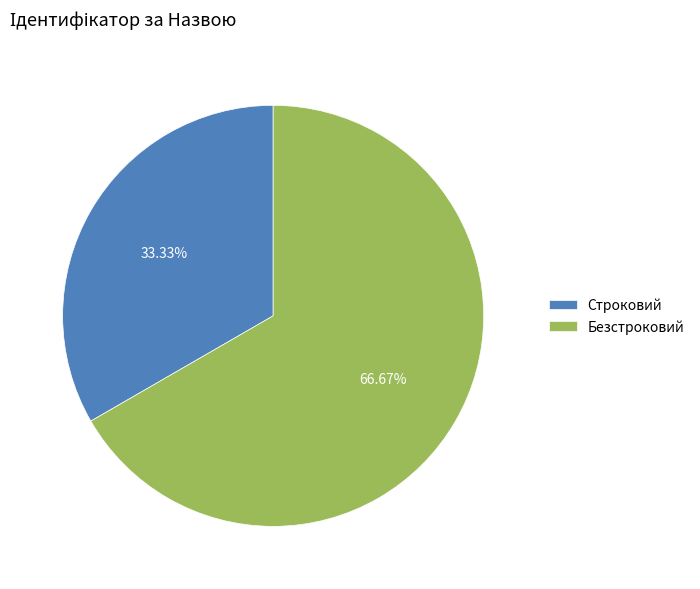

What is the largest slice in the pie chart?

Безстроковий